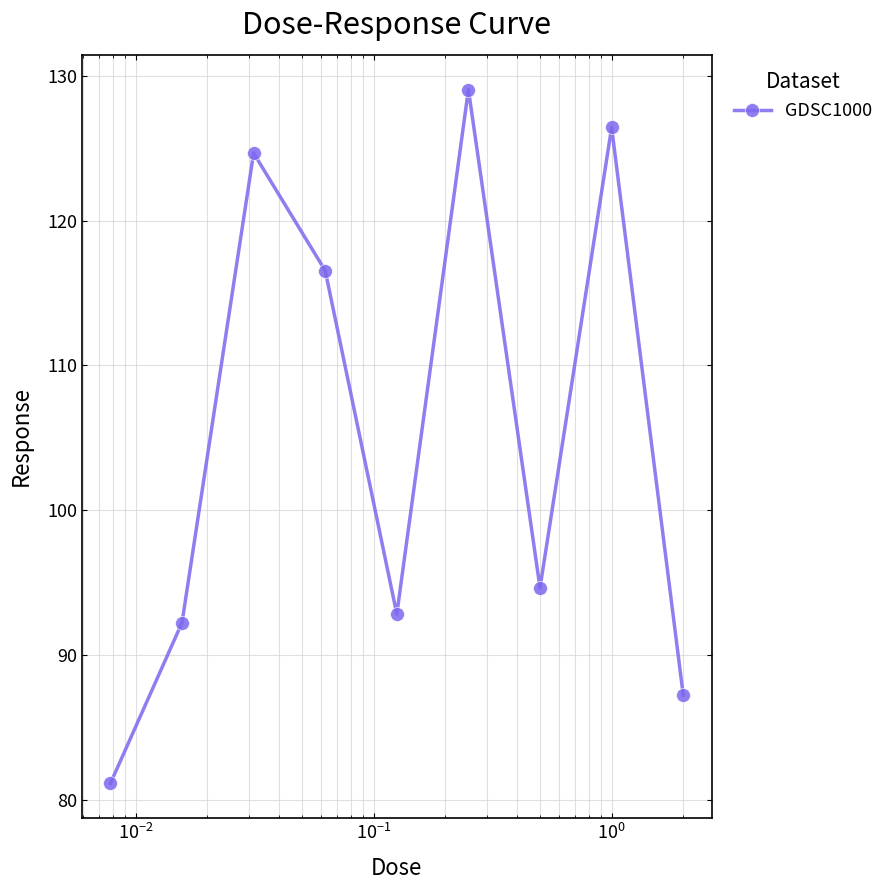

Reading right to left, what are all the values shown in this chart?

87.2	126.4	94.7	129.0	92.8	116.5	124.7	92.2	81.2